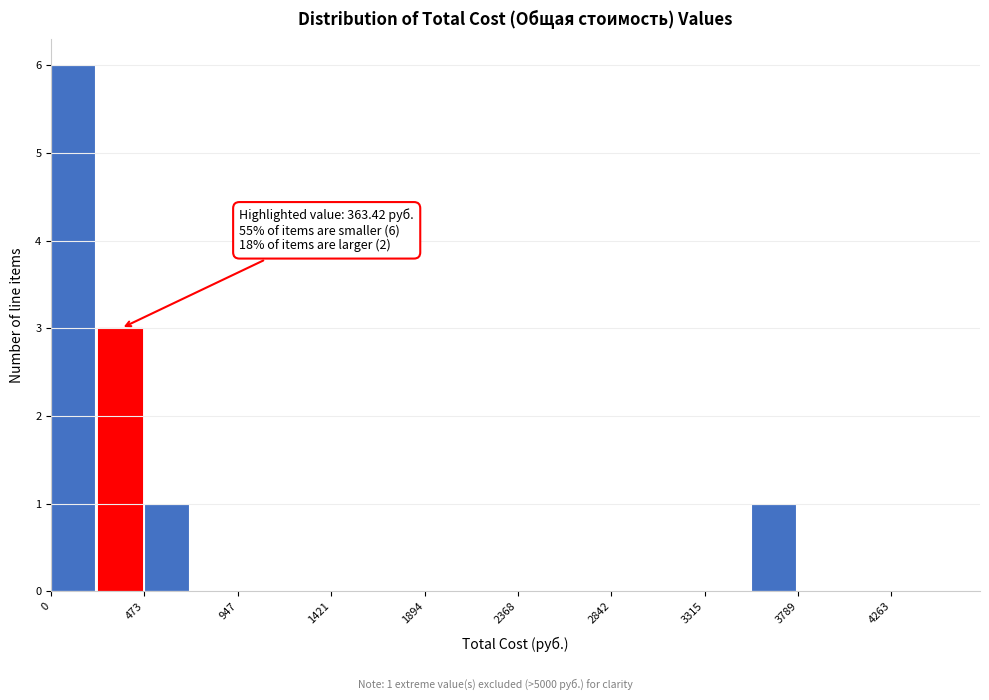

Over which range of the x-axis is the bar tallest?

0 to 250